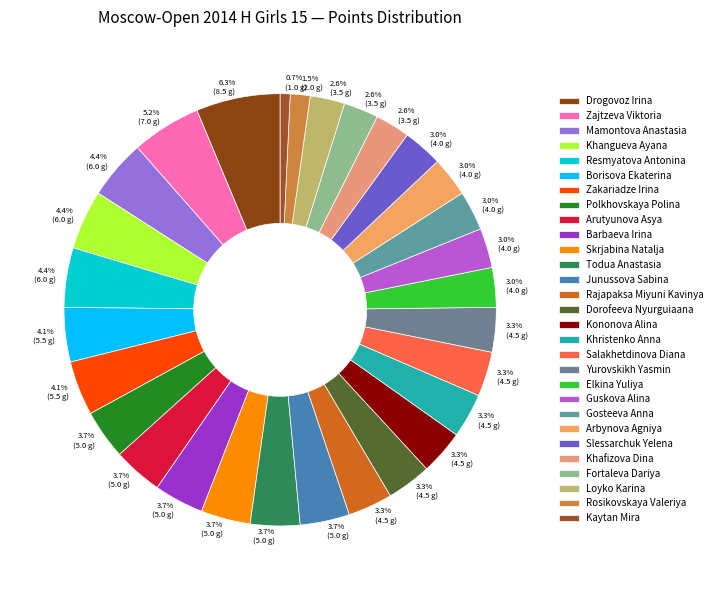

Do Zakariadze Irina and Todua Anastasia together represent more than half of the pie?

No